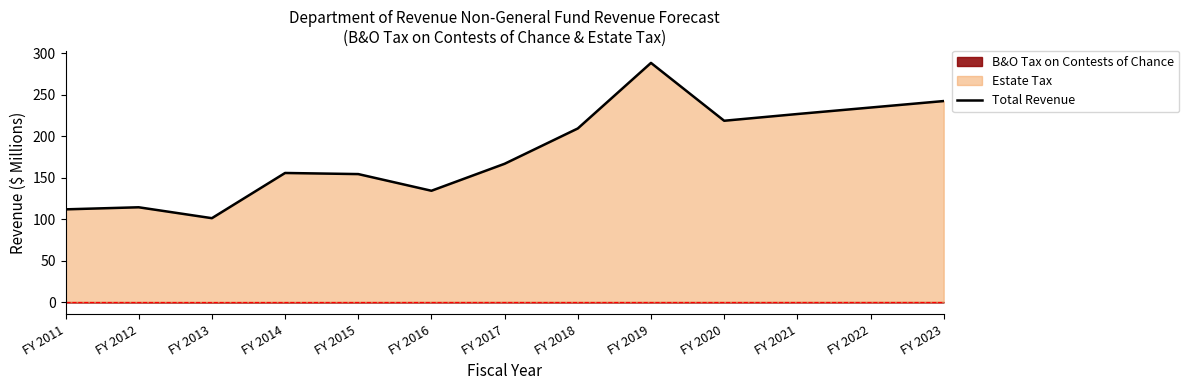

How many lines are shown in the chart?

1